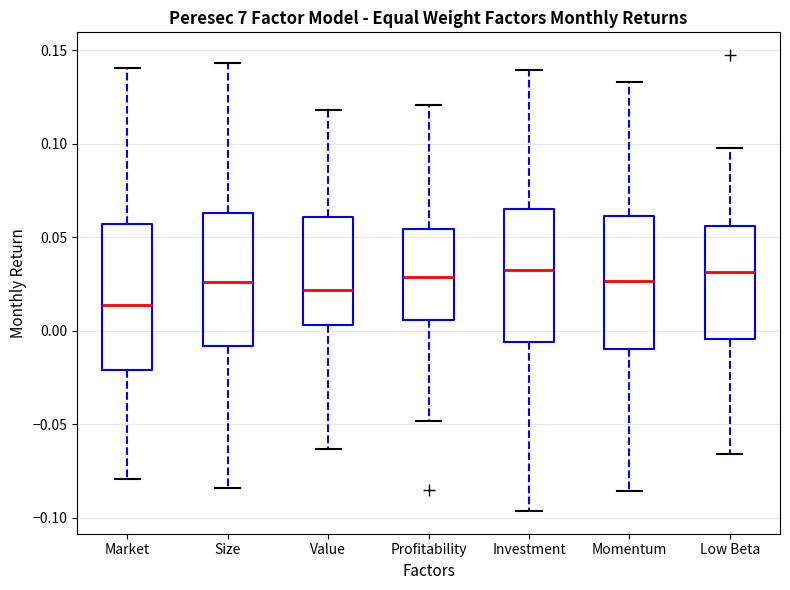

Reading left to right, read every box against the y-axis: the position of its median line, the range the box covers, and the ends of its whiskers. The values are not printed on the chart, so give them approximately, as read against the axis.

Market: median 0.015, box -0.020 to 0.055, whiskers -0.080 to 0.140
Size: median 0.025, box -0.010 to 0.065, whiskers -0.085 to 0.145
Value: median 0.020, box 0.005 to 0.060, whiskers -0.065 to 0.120
Profitability: median 0.030, box 0.005 to 0.055, whiskers -0.050 to 0.120
Investment: median 0.035, box -0.005 to 0.065, whiskers -0.095 to 0.140
Momentum: median 0.025, box -0.010 to 0.060, whiskers -0.085 to 0.135
Low Beta: median 0.030, box -0.005 to 0.055, whiskers -0.065 to 0.100